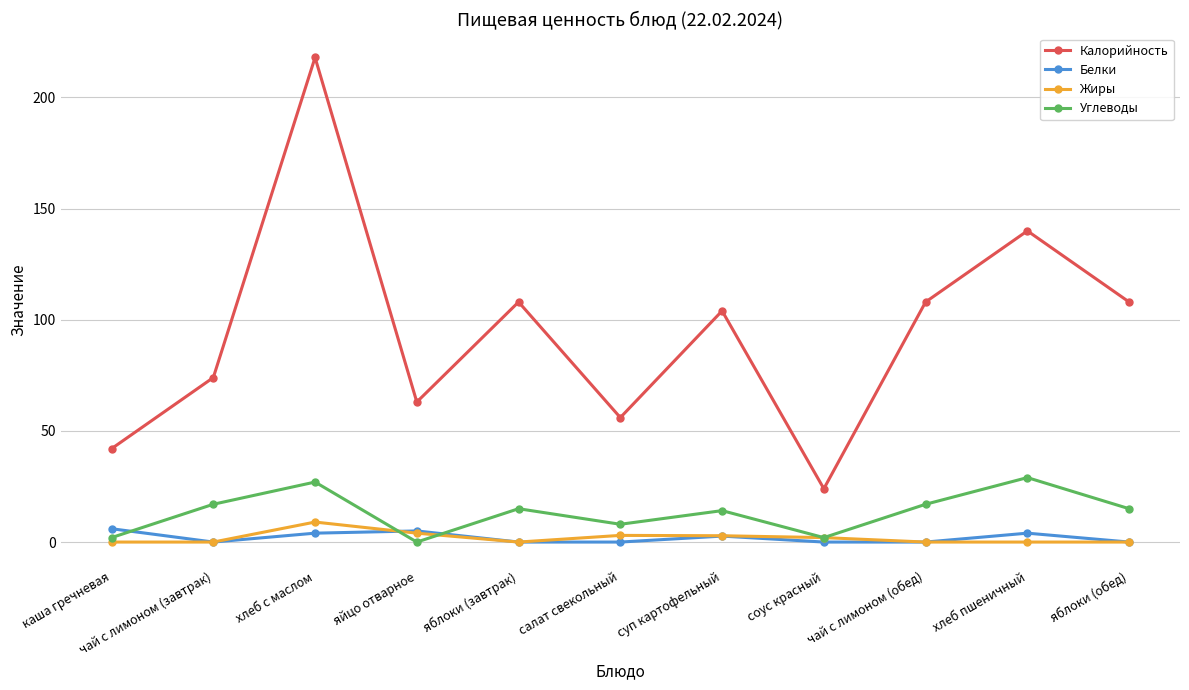

What position from the left is каша гречневая?

1